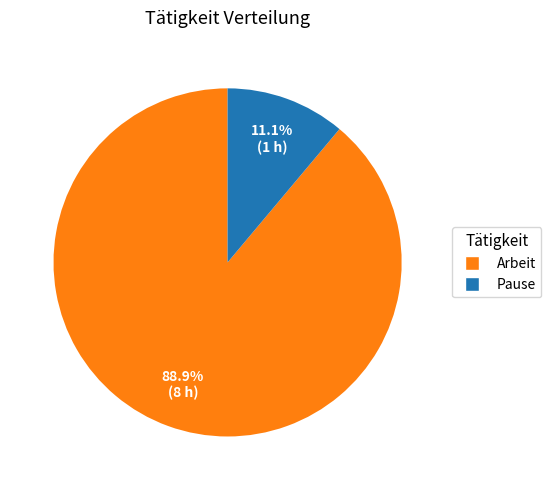

What percentage is the Pause slice, to the nearest percent?

11%